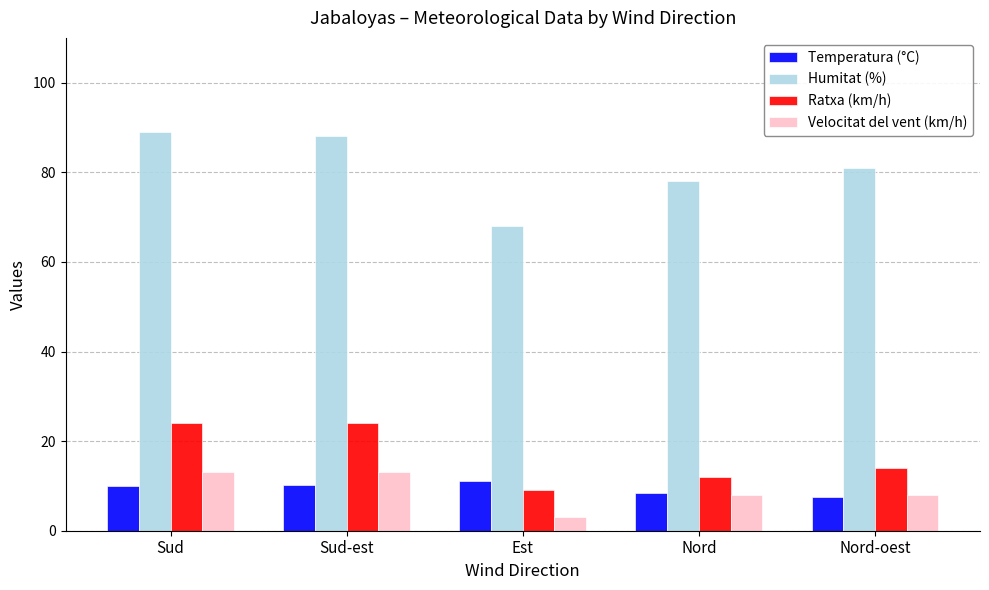

How many values in the Temperatura (°C) series are below 10?

2